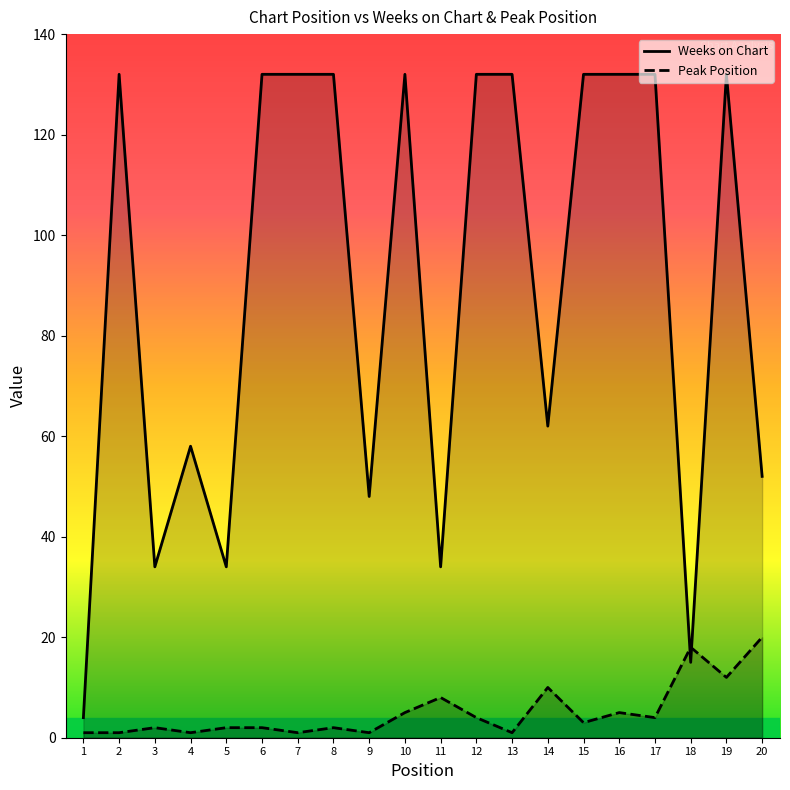

Reading left to right, extract all data points from this chart.

Weeks on Chart: 1=4	2=132	3=34	4=58	5=34	6=132	7=132	8=132	9=48	10=132	11=34	12=132	13=132	14=62	15=132	16=132	17=132	18=15	19=132	20=52
Peak Position: 1=1	2=1	3=2	4=1	5=2	6=2	7=1	8=2	9=1	10=5	11=8	12=4	13=1	14=10	15=3	16=5	17=4	18=18	19=12	20=20